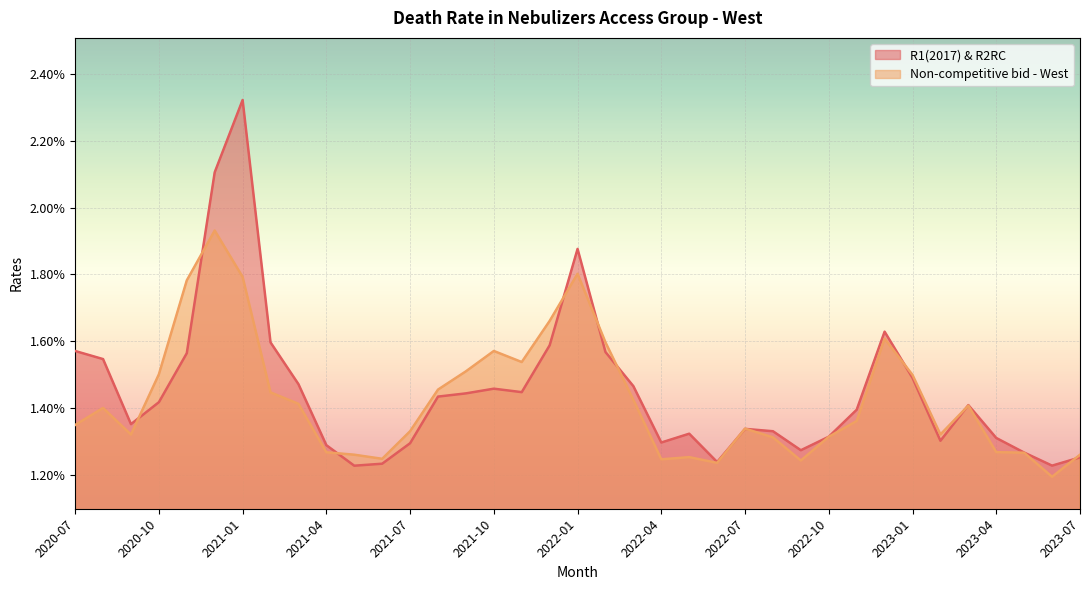

True or false: Non-competitive bid - West has more than 2 interior local peaks.

True